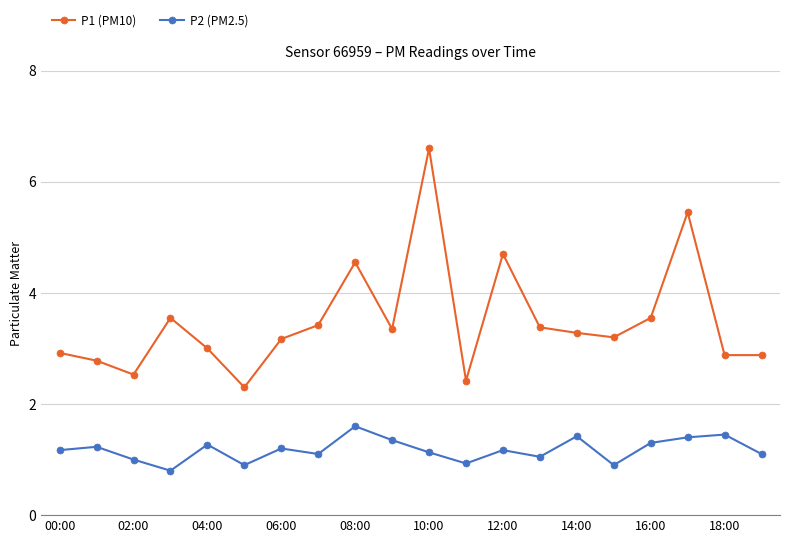

How many series are shown in this chart?

2